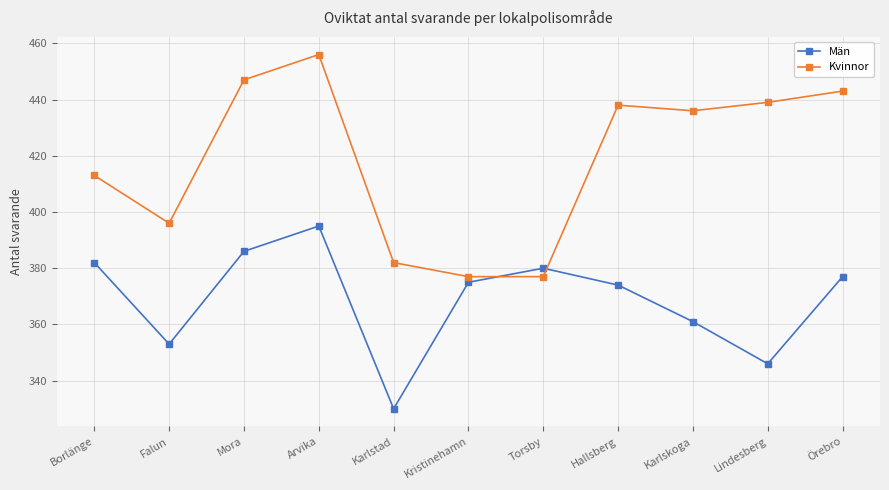

Which series changed the most between Arvika and Örebro?

Män